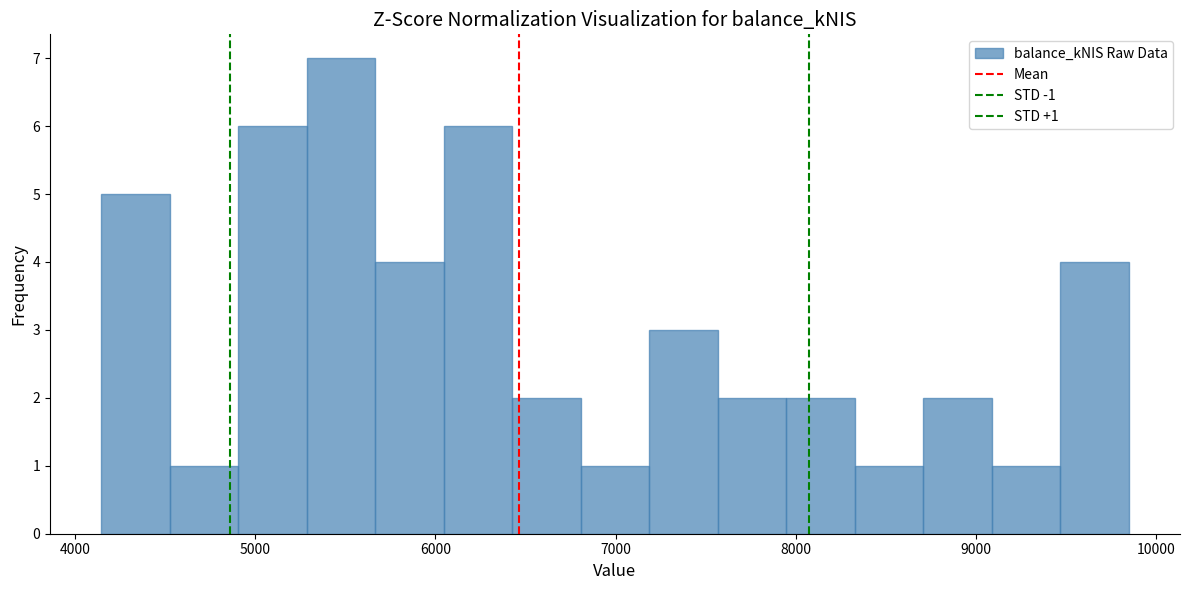

Around what value on the x-axis is the tallest bar? Give the approximate position of its centre, as read against the axis.

5500